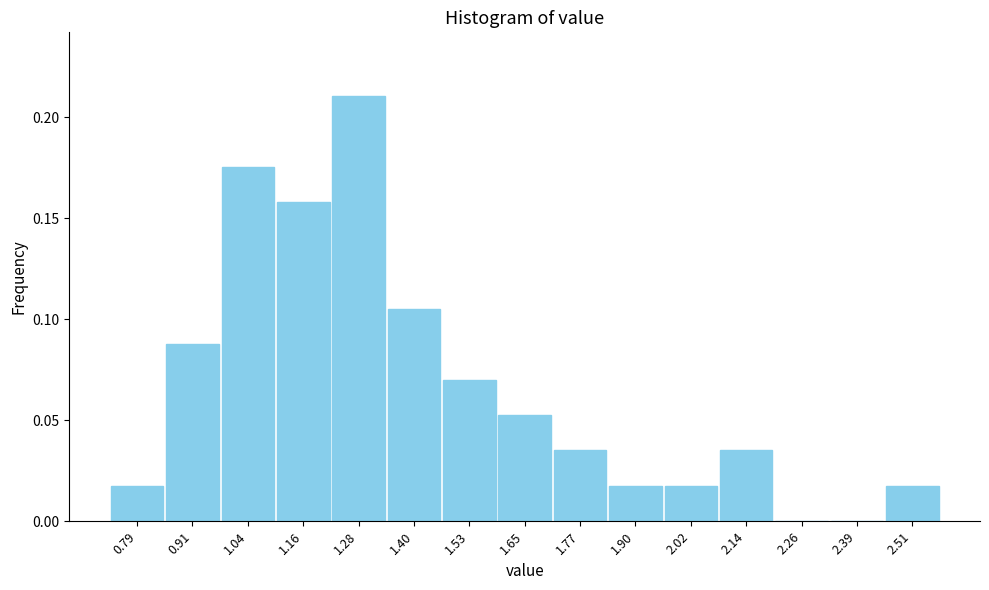

Reading left to right, list every bar in this chart as the range it spans on the x-axis followed by its height. Neither the bar edges nor the heights are printed on the chart, so give them approximately, as read against the axes.

0.74 to 0.86: 0.020
0.86 to 0.98: 0.090
0.98 to 1.10: 0.175
1.10 to 1.22: 0.160
1.22 to 1.34: 0.210
1.34 to 1.46: 0.105
1.46 to 1.58: 0.070
1.58 to 1.72: 0.055
1.72 to 1.84: 0.035
1.84 to 1.96: 0.020
1.96 to 2.08: 0.020
2.08 to 2.20: 0.035
2.20 to 2.32: 0
2.32 to 2.44: 0
2.44 to 2.58: 0.020